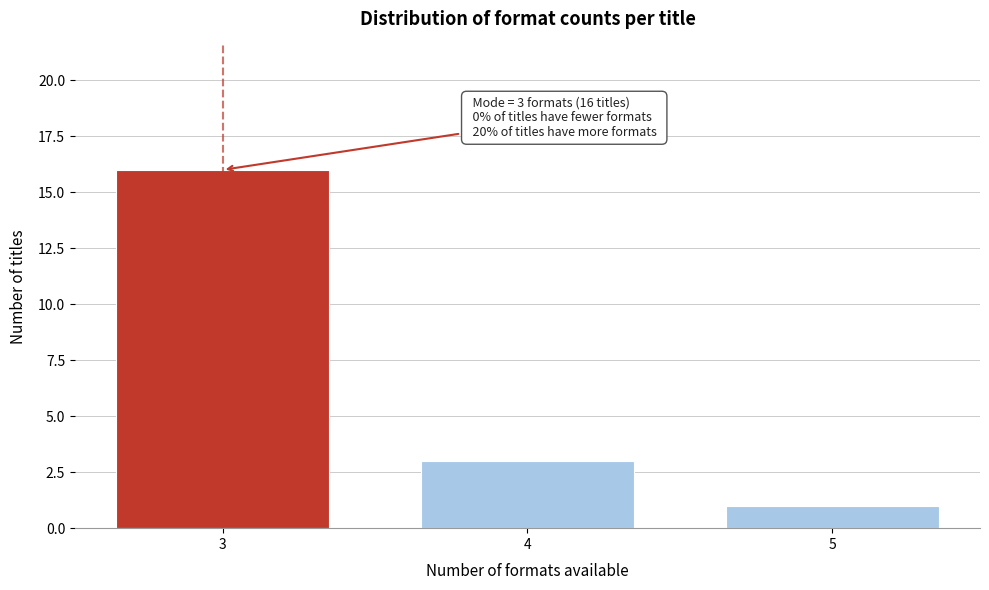

Reading left to right, extract all data points from this chart.

3=16	4=3	5=1